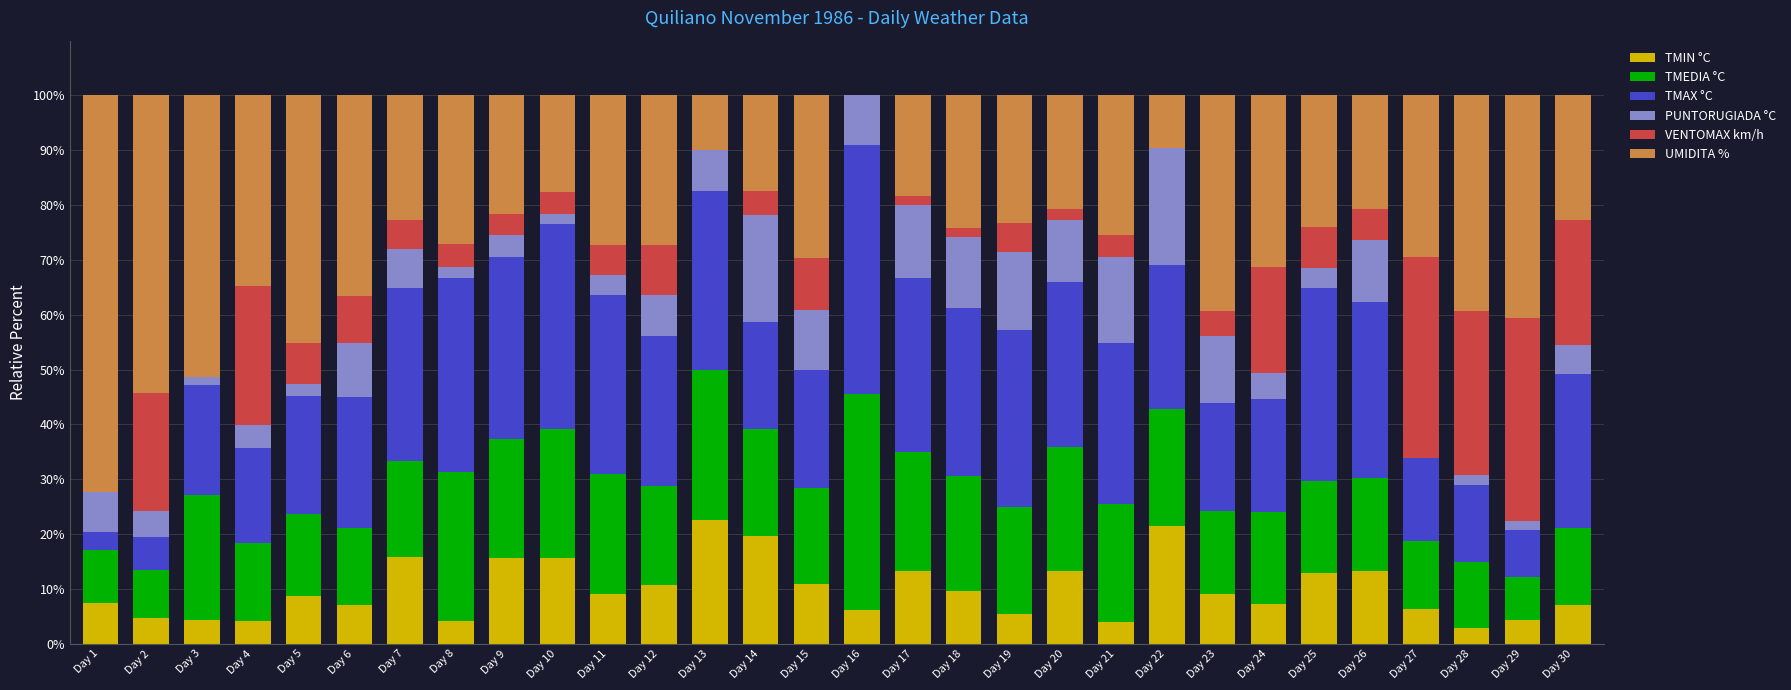

What is the sum of the TMIN °C values at Day 23 and Day 1?

16.4